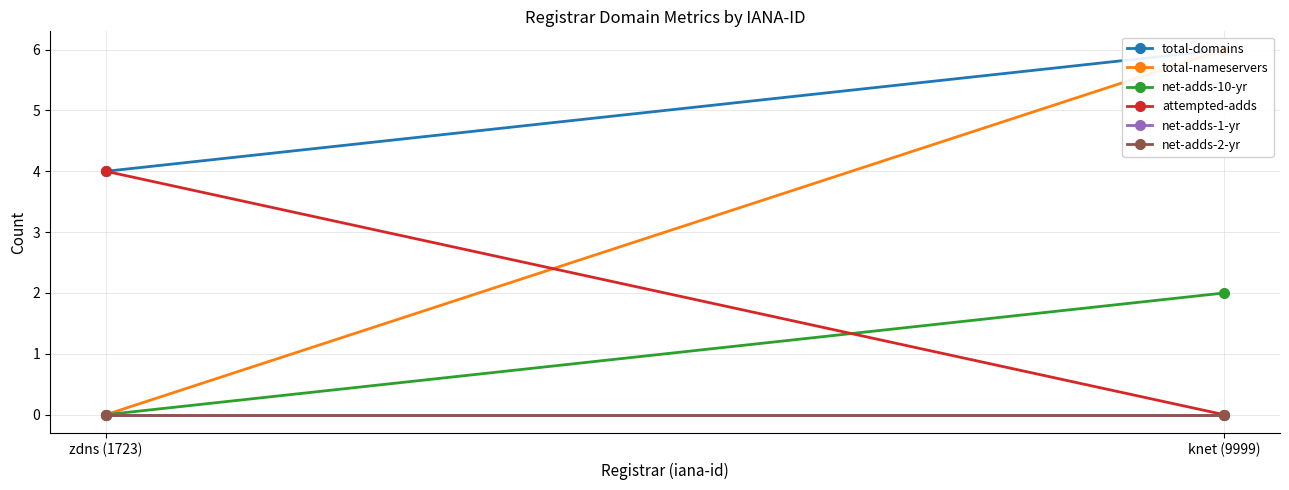

What is the difference between the total-domains values at knet (9999) and zdns (1723)?

2